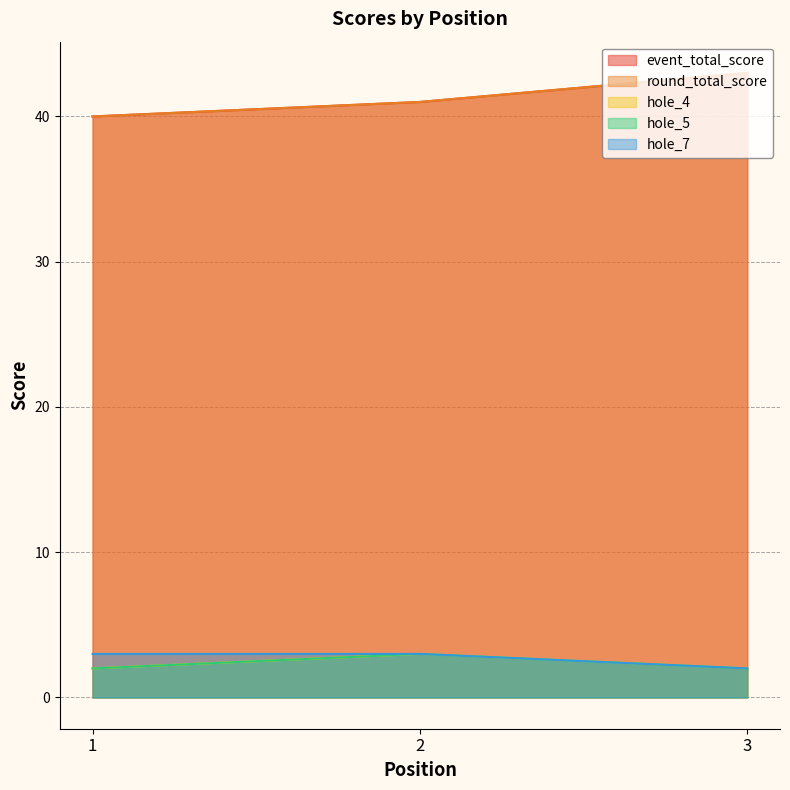

Between 1 and 2, which is larger?

2